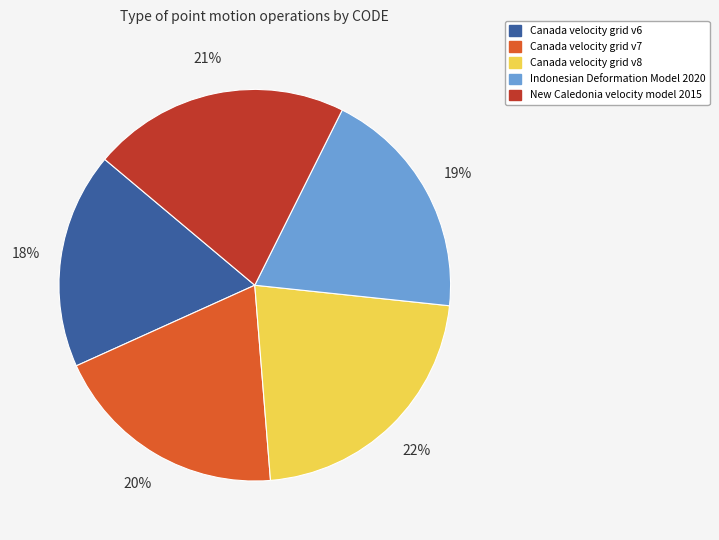

What is the ratio of the value at Canada velocity grid v7 to the value at Canada velocity grid v8?

0.9